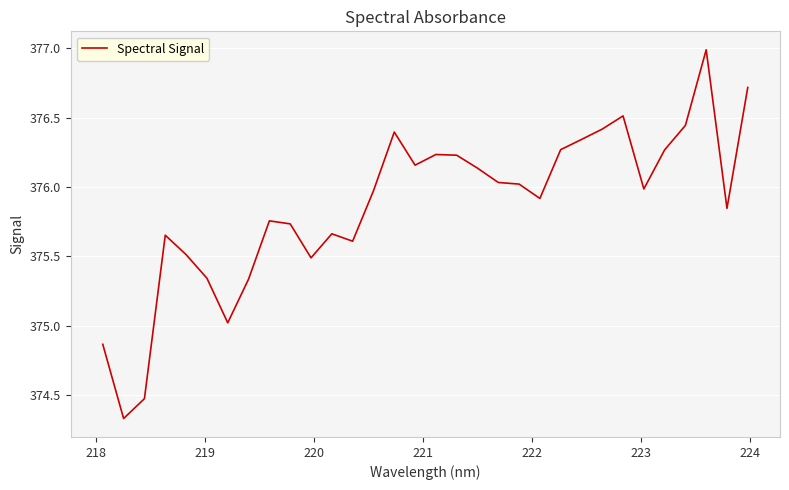

What is the greatest value displayed?

377.0